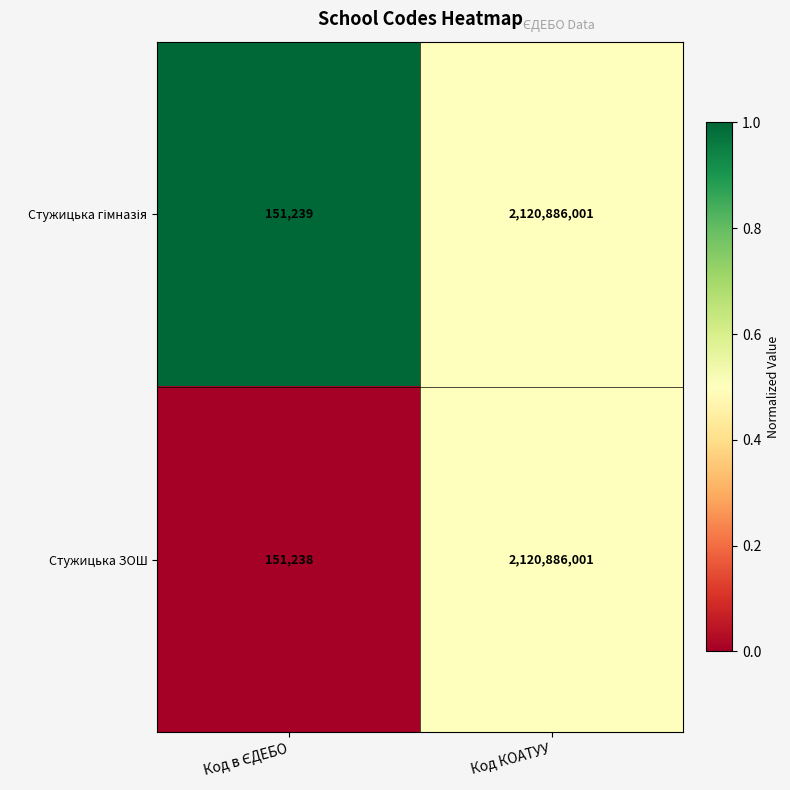

At which category is the sum across all series the highest?

Код КОАТУУ